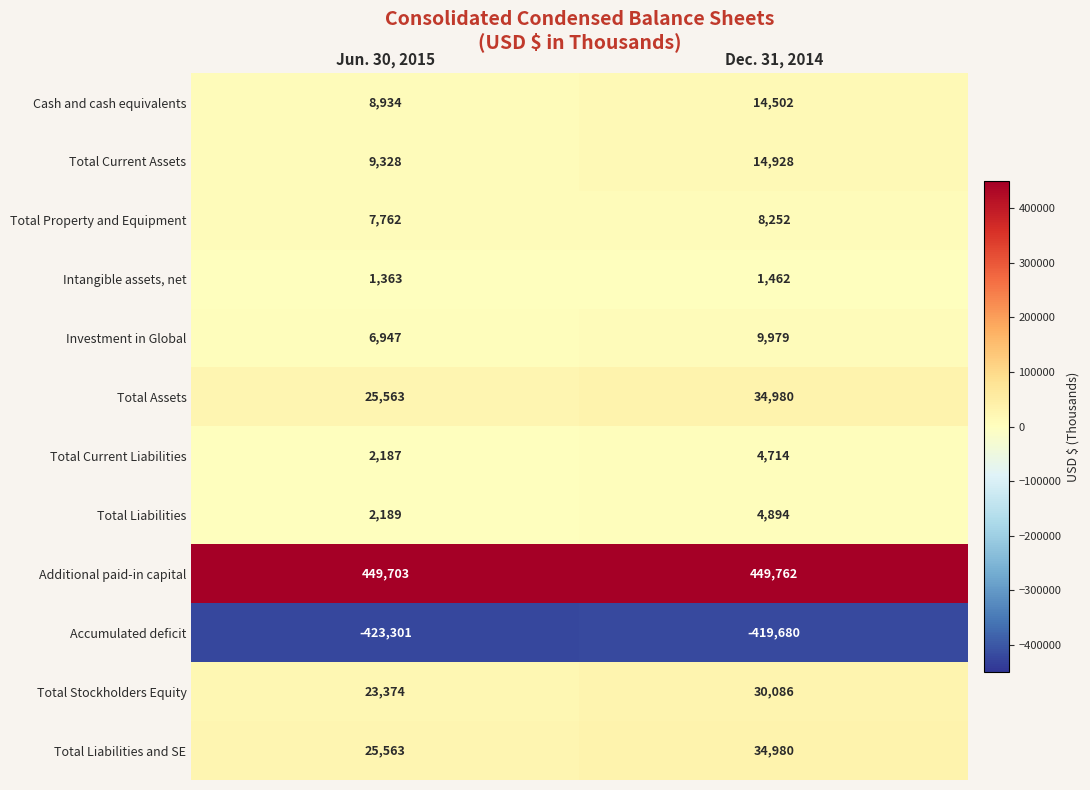

What value does the Total Liabilities series have at Jun. 30, 2015, to the nearest 50?

2200